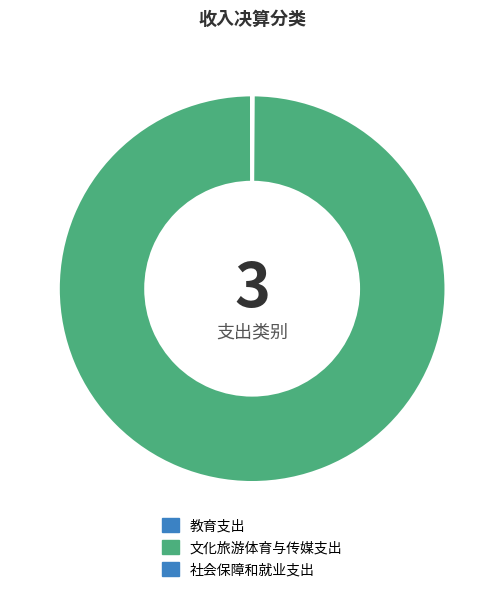

Combined, what portion of the pie is 文化旅游体育与传媒支出 and 社会保障和就业支出?

99.9%